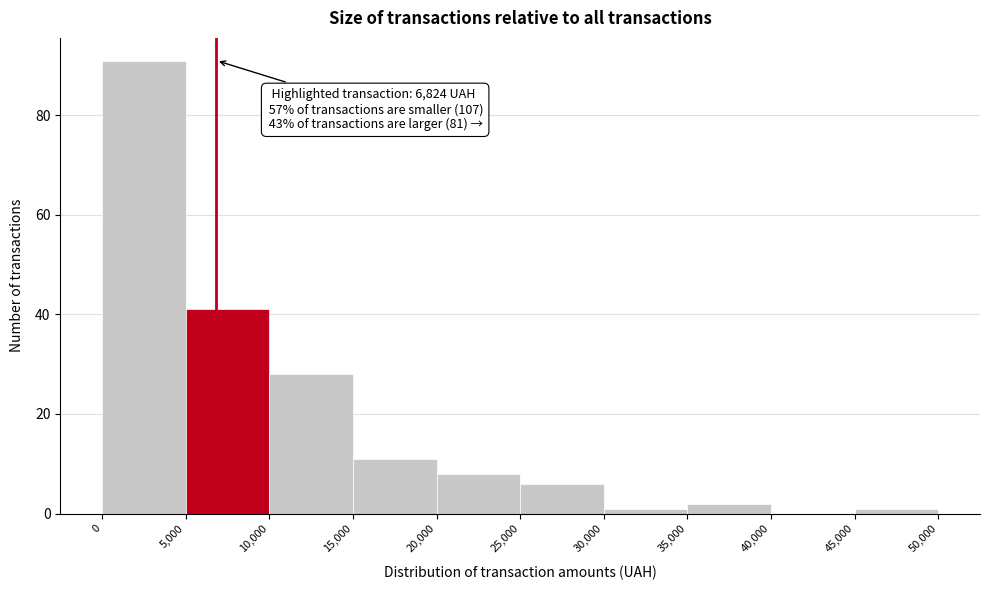

Which range on the x-axis has the tallest bar?

0 to 5,000